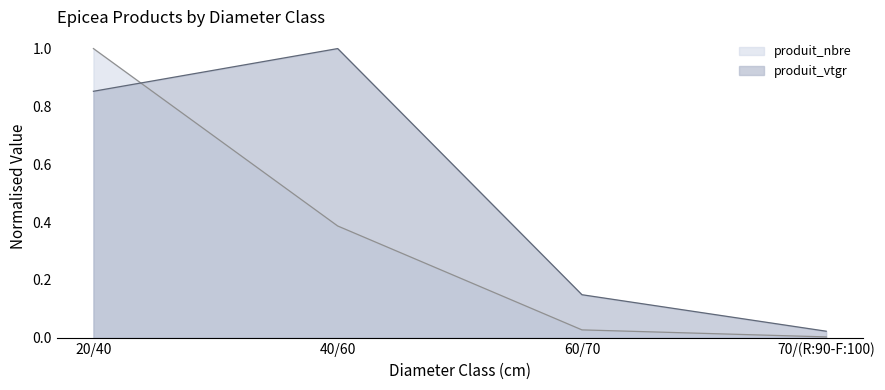

Does the chart have visible grid lines?

No